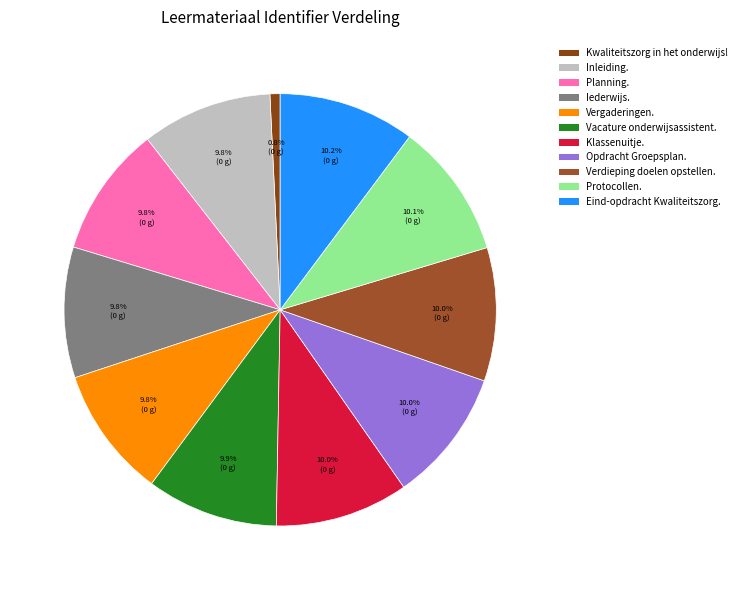

What is the change in value from Inleiding. to Verdieping doelen opstellen.?

+12438